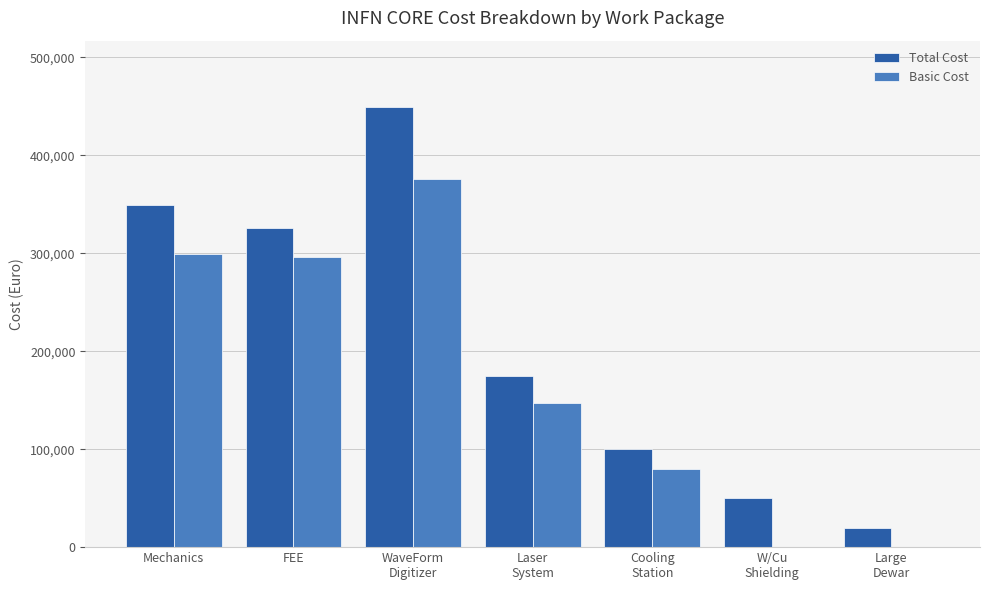

What is the total value across all series at Cooling
Station?

180000